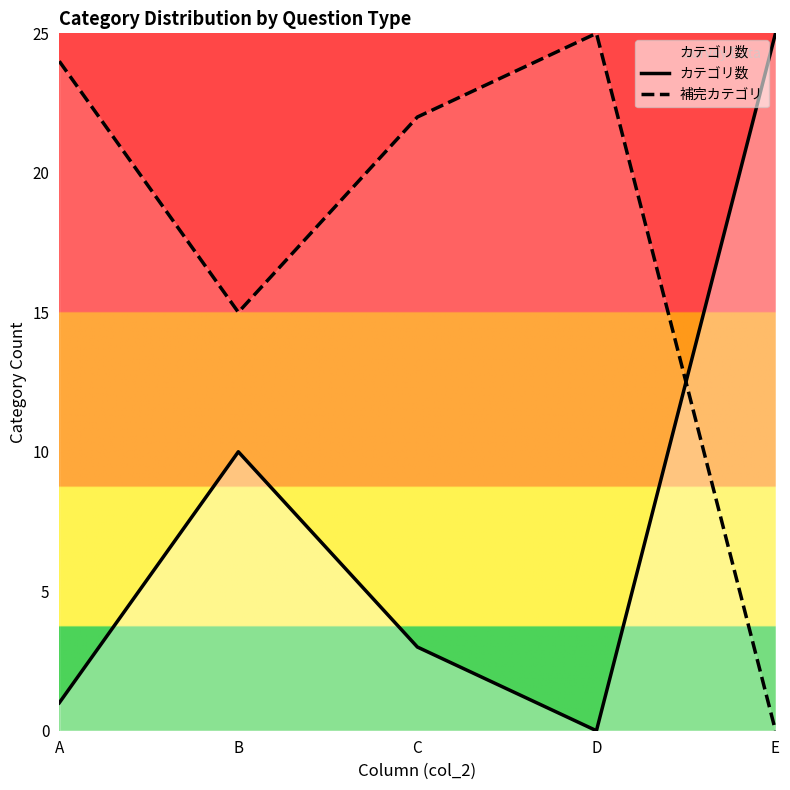

Which series has the largest total across all categories?

補完カテゴリ